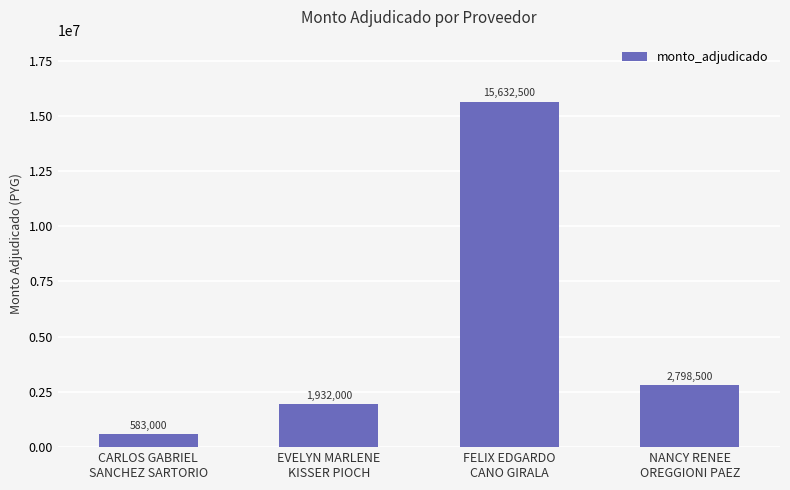

Which label corresponds to the largest value in the chart?

FELIX EDGARDO
CANO GIRALA